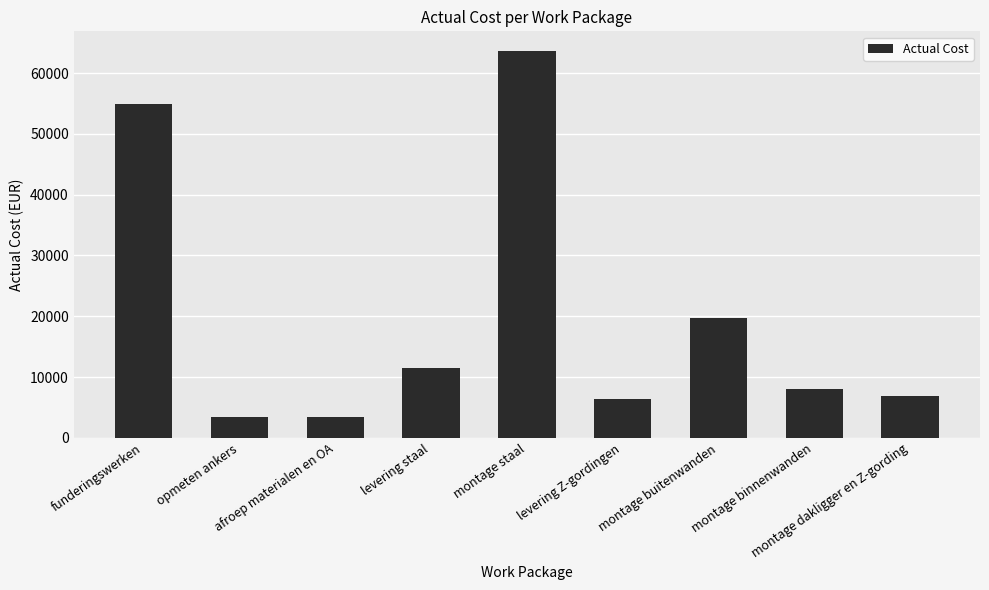

The value at montage dakligger en Z-gording is 10538.0. True or false?

False